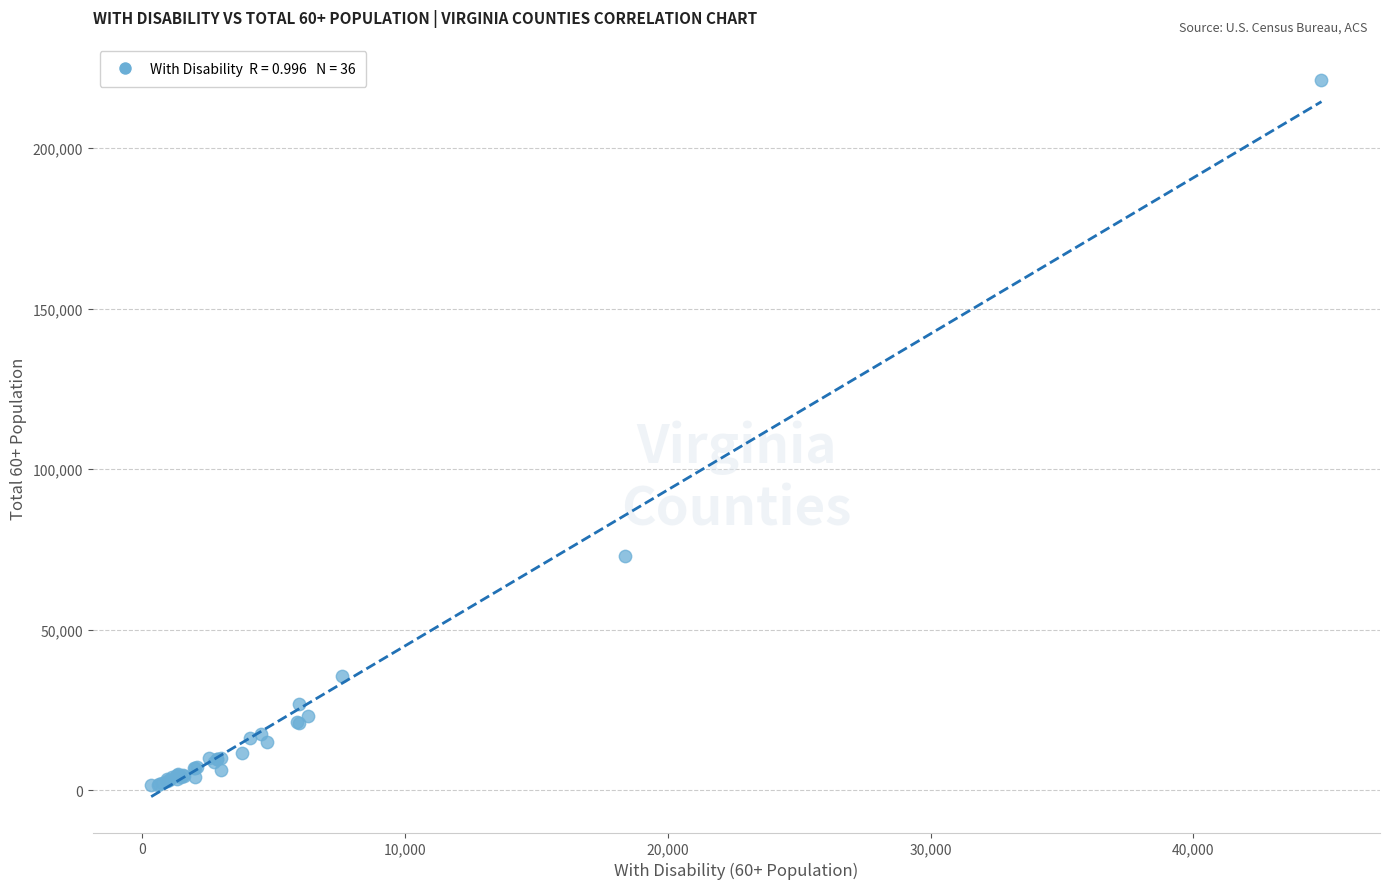

What Y value in the scatter plot is closest to 111412?

72860